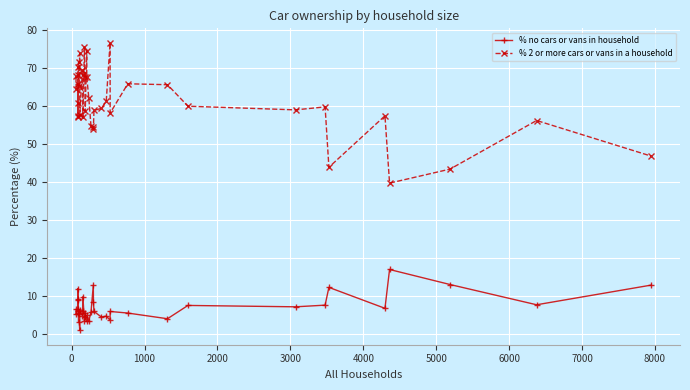

What is the value of the % no cars or vans in household point at the 18th from the left?

4.3